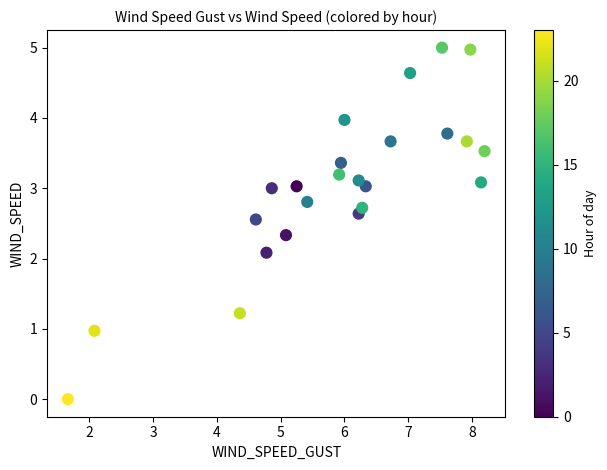

What is the range of X values (max minus min)?

6.5